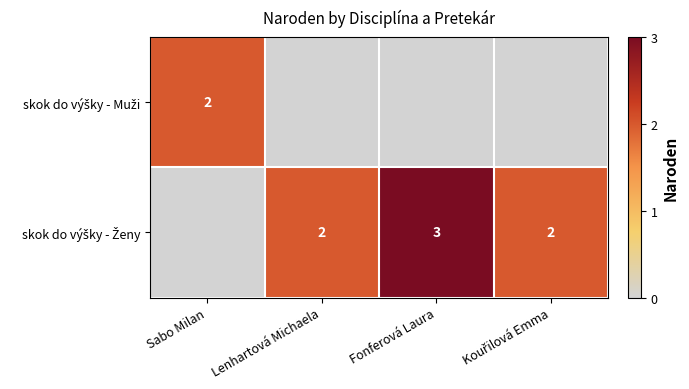

At which category is the sum across all series the highest?

Fonferová Laura